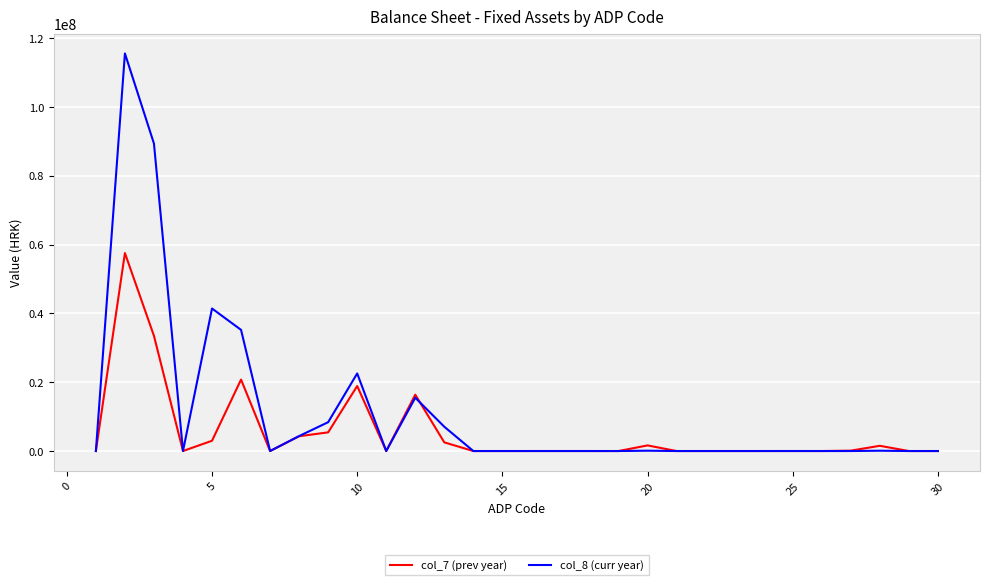

Does the chart have visible grid lines?

Yes